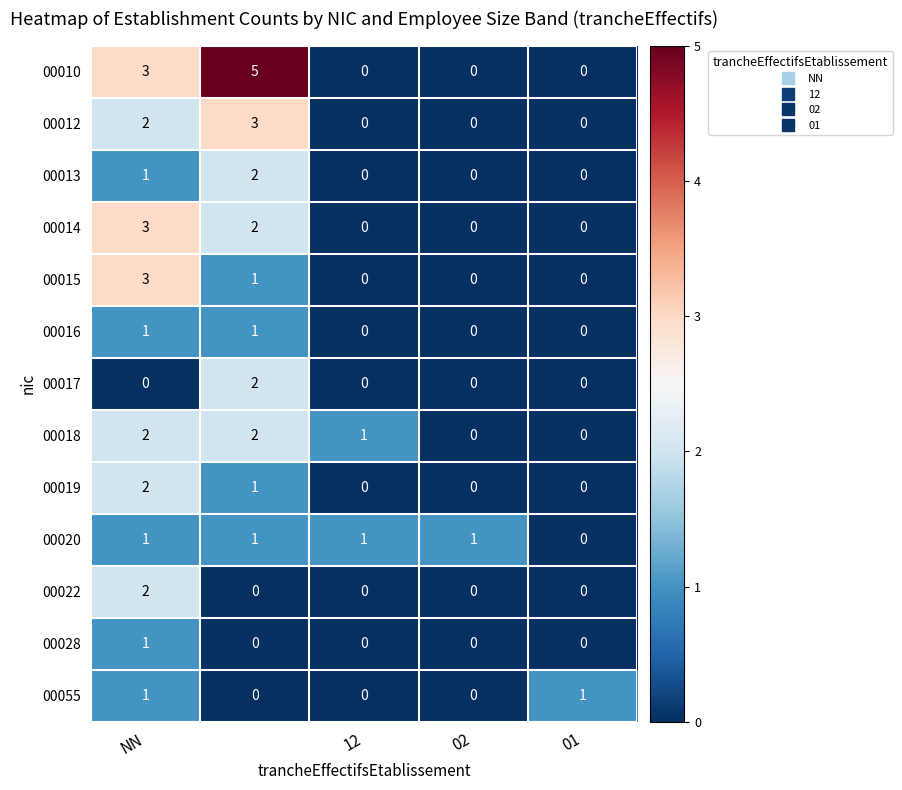

What is the maximum value shown in the chart?

5